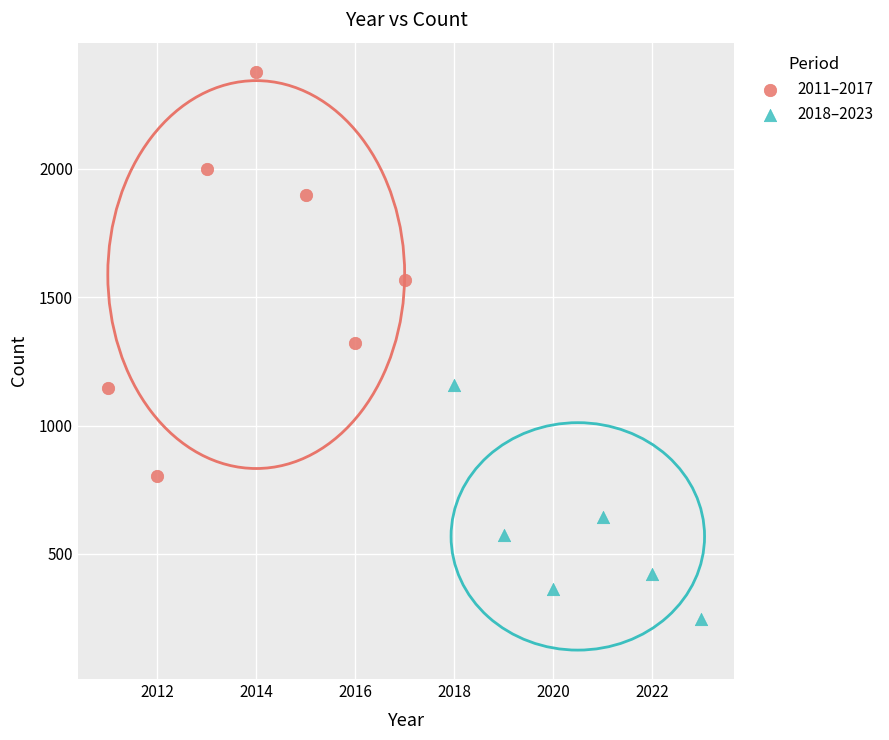

Which series has the widest spread of Y values?

2011–2017